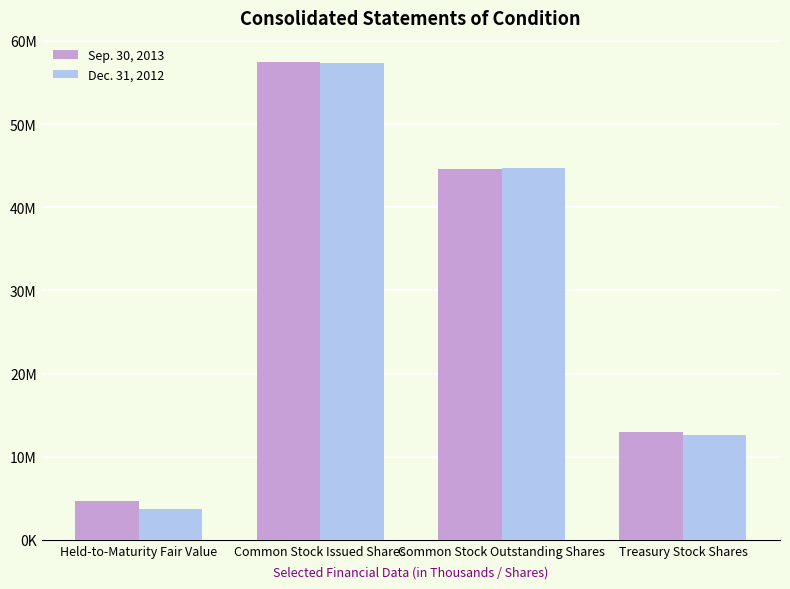

What is the label of the 2nd bar from the right?

Common Stock Outstanding Shares